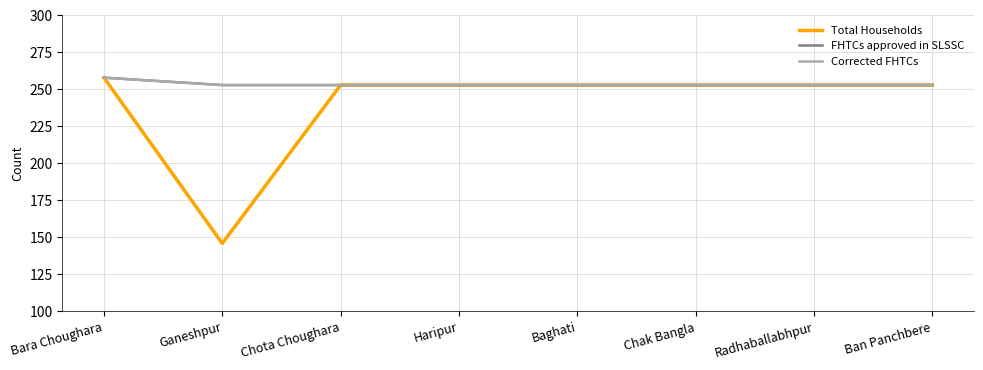

Does the chart have visible grid lines?

Yes